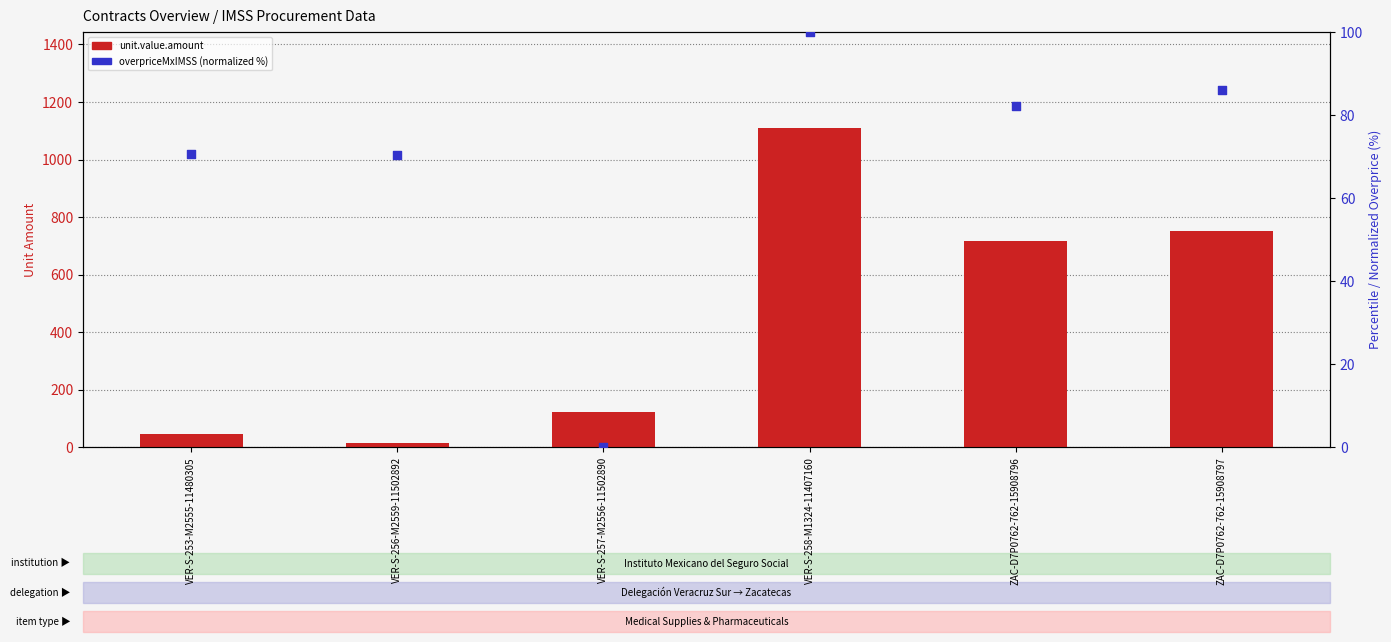

Which series reaches the minimum Y coordinate?

contracts.items.unit.value.overpriceMxIMSS (normalized %)